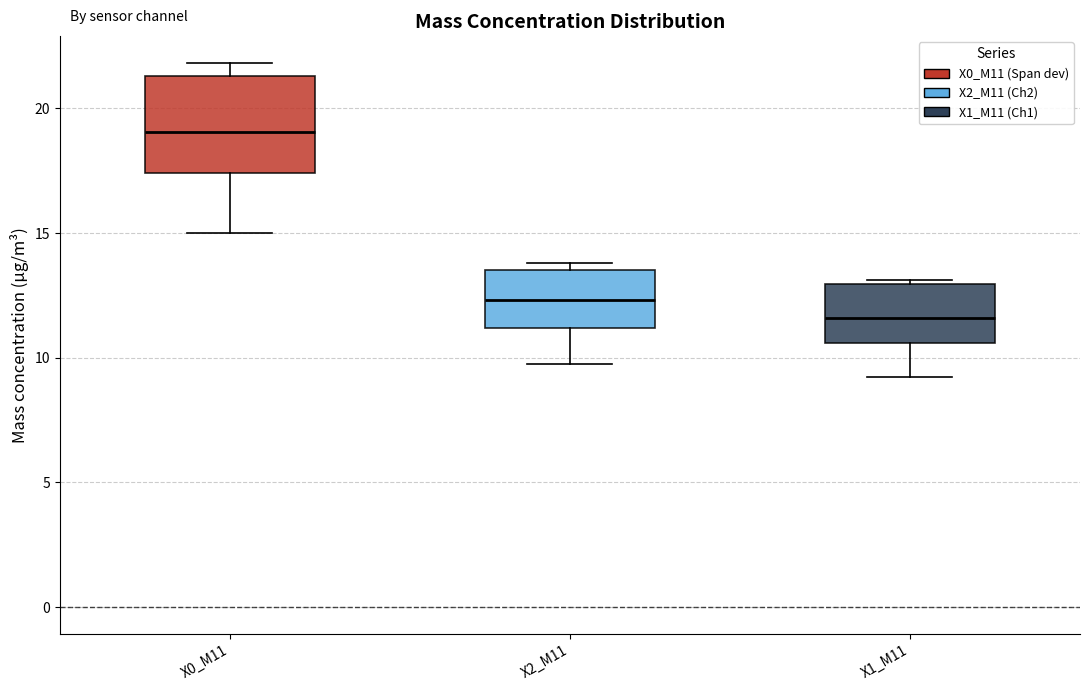

Which box is the tallest, from its lower edge to its upper edge?

X0_M11